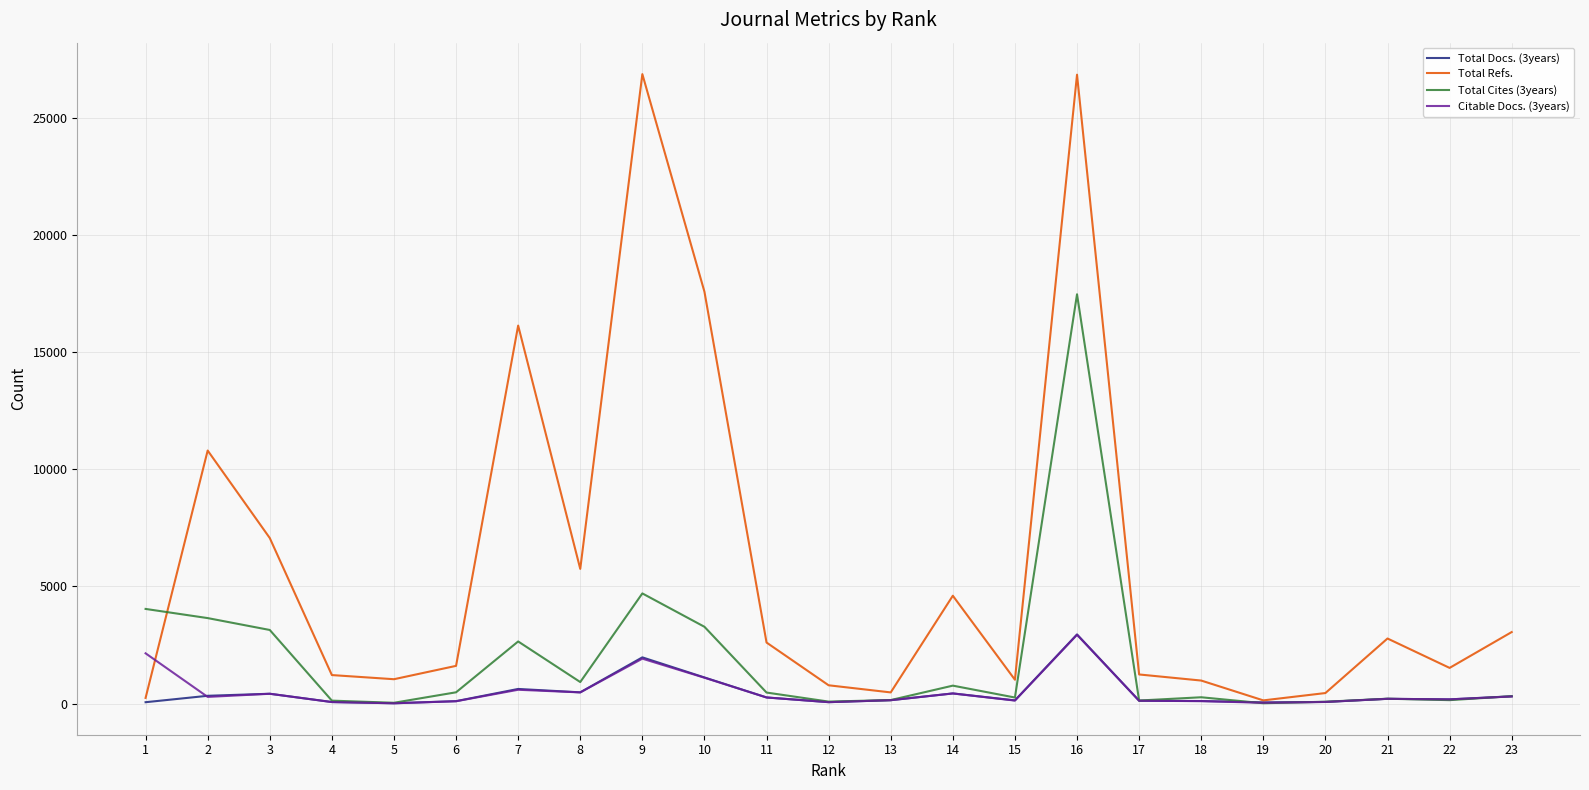

Which series has the largest range (max minus min)?

Total Refs.